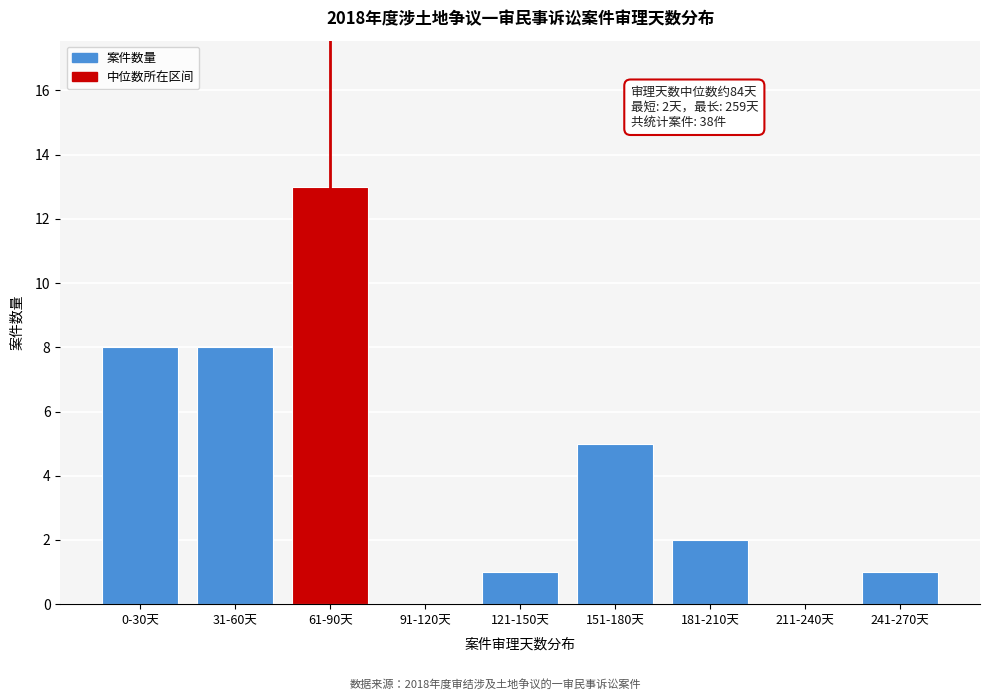

Reading left to right, what are all the values shown in this chart?

0-30天=8	31-60天=8	61-90天=13	91-120天=0	121-150天=1	151-180天=5	181-210天=2	211-240天=0	241-270天=1